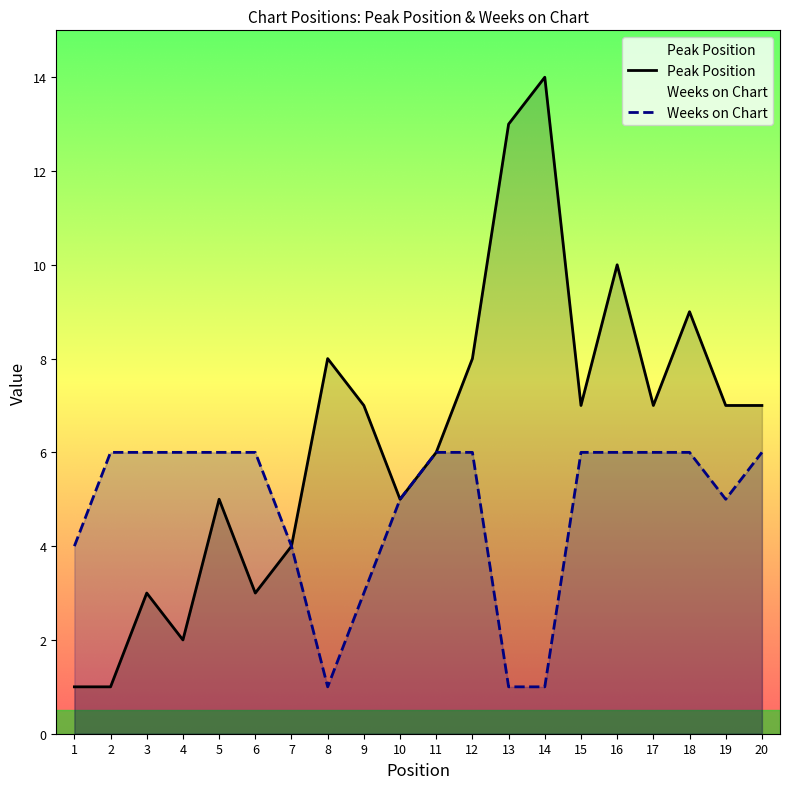

Reading right to left, extract all data points from this chart.

Peak Position: 7	7	9	7	10	7	14	13	8	6	5	7	8	4	3	5	2	3	1	1
Weeks on Chart: 6	5	6	6	6	6	1	1	6	6	5	3	1	4	6	6	6	6	6	4